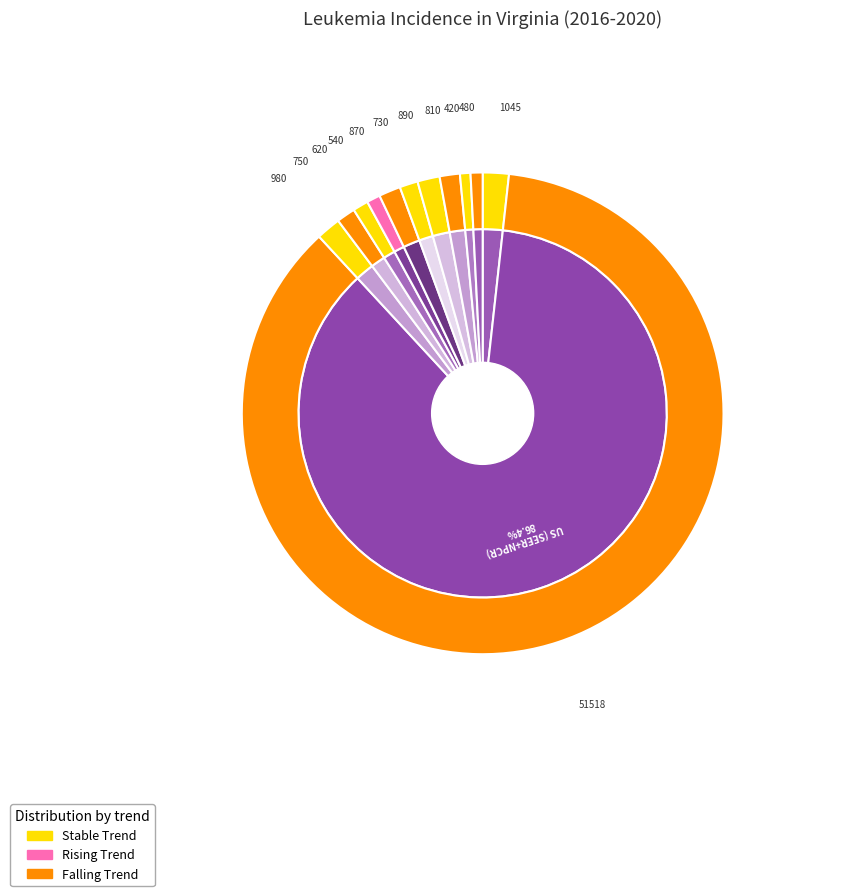

Is Roanoke City the majority of the pie?

No